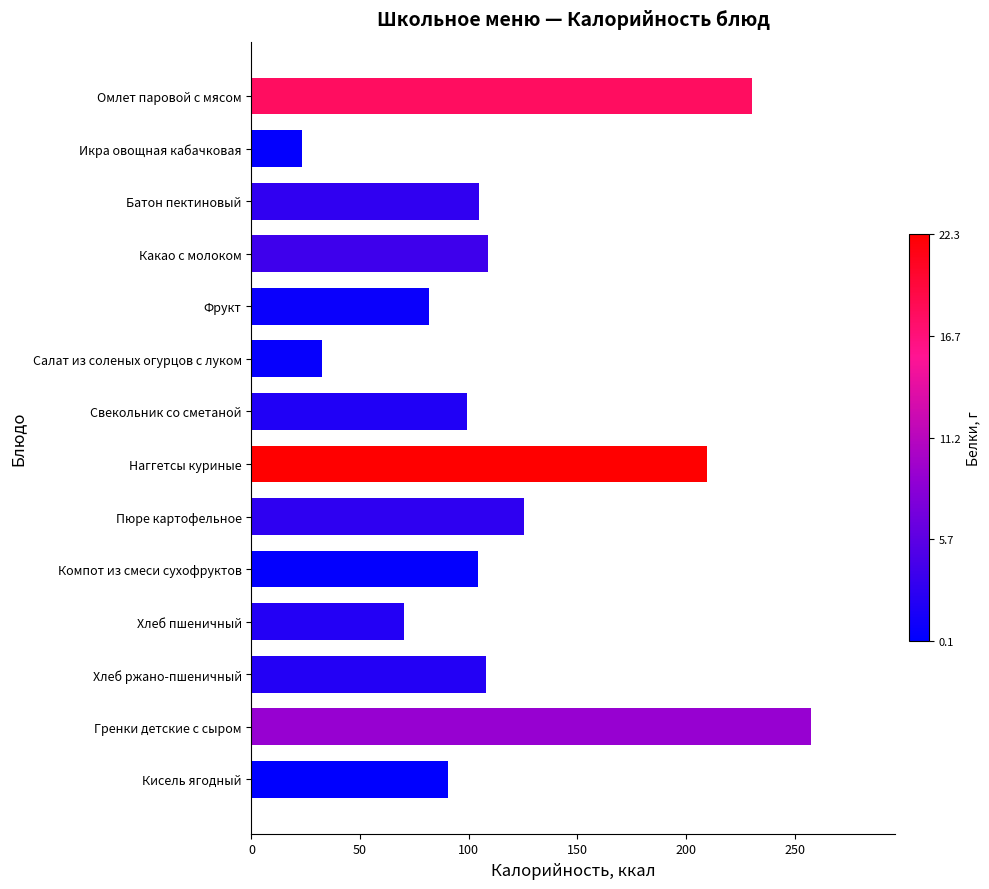

At which category does the chart reach its peak across all series?

Гренки детские с сыром